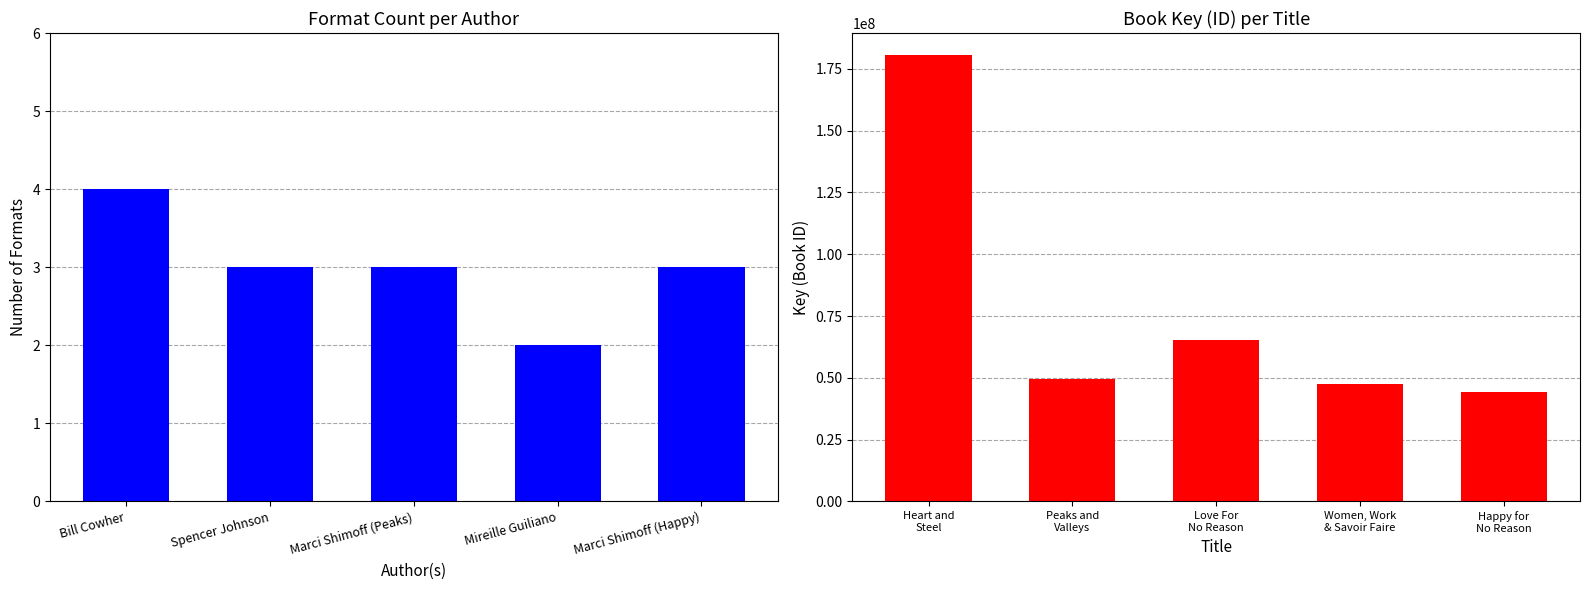

What is the maximum value shown in the chart?

180497327